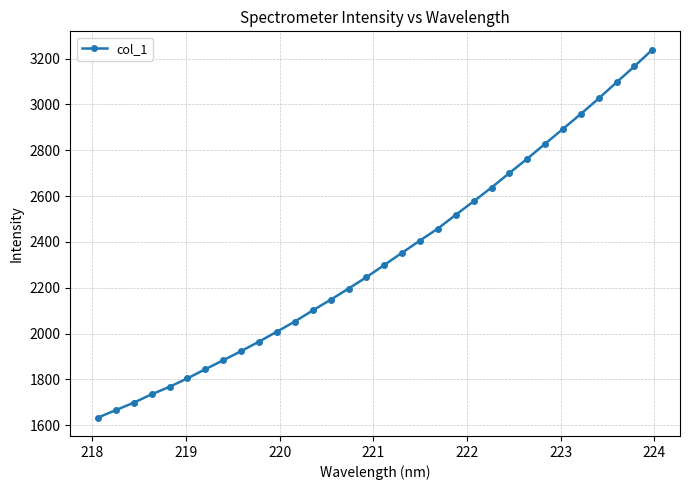

What is the smallest value displayed?

1633.1